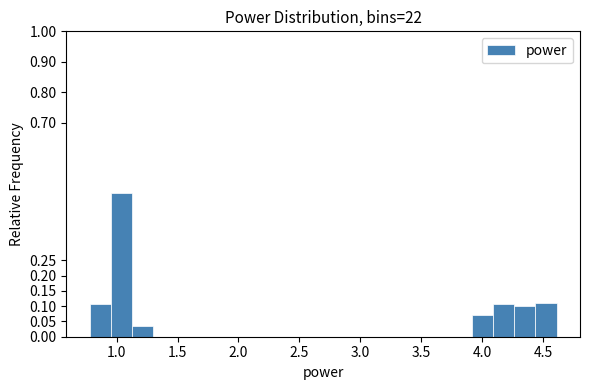

Around what value on the x-axis is the tallest bar? Give the approximate position of its centre, as read against the axis.

1.05